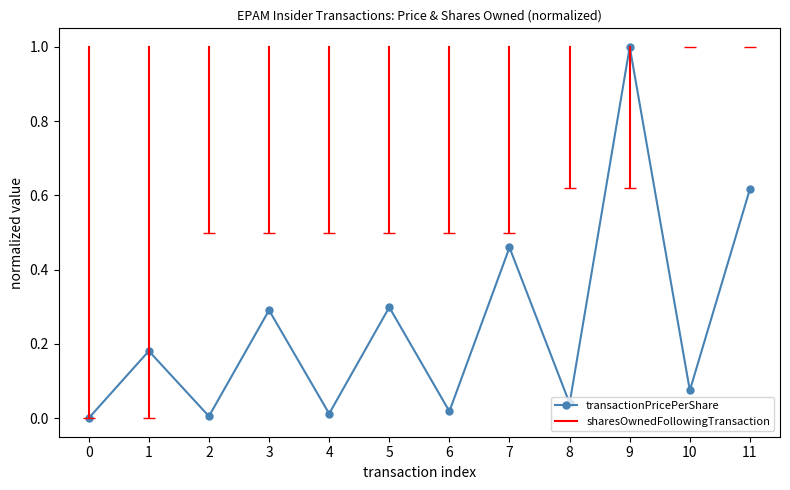

At which label does transactionPricePerShare reach its peak?

9